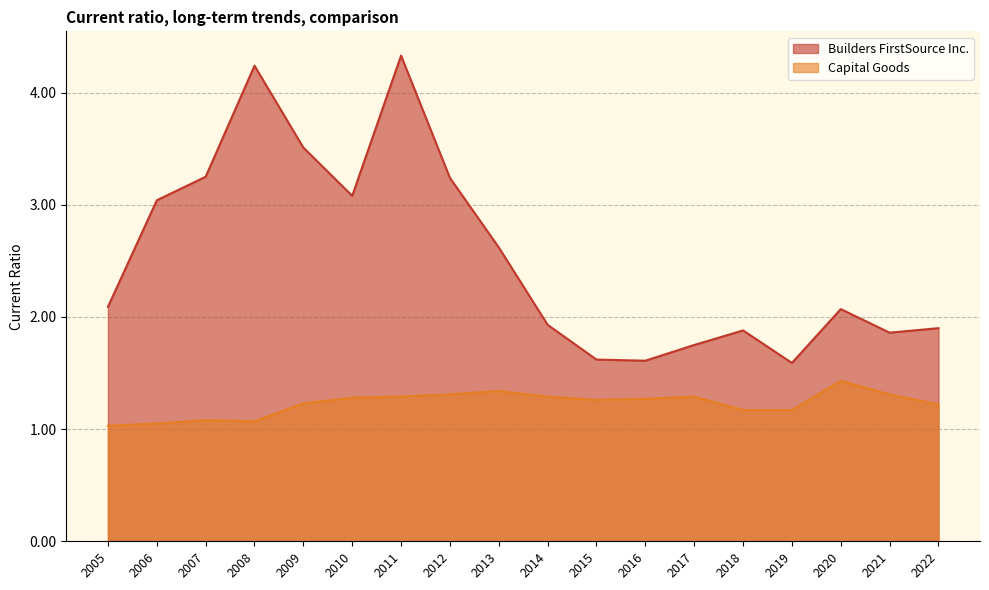

True or false: Capital Goods and Builders FirstSource Inc. intersect in this chart.

False